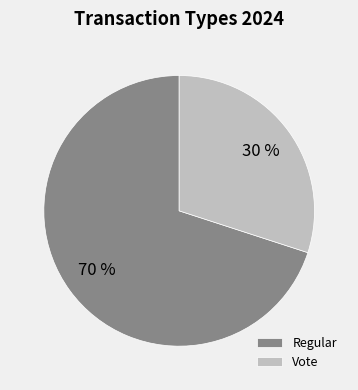

What is the ratio of the value at Vote to the value at Regular?

0.4